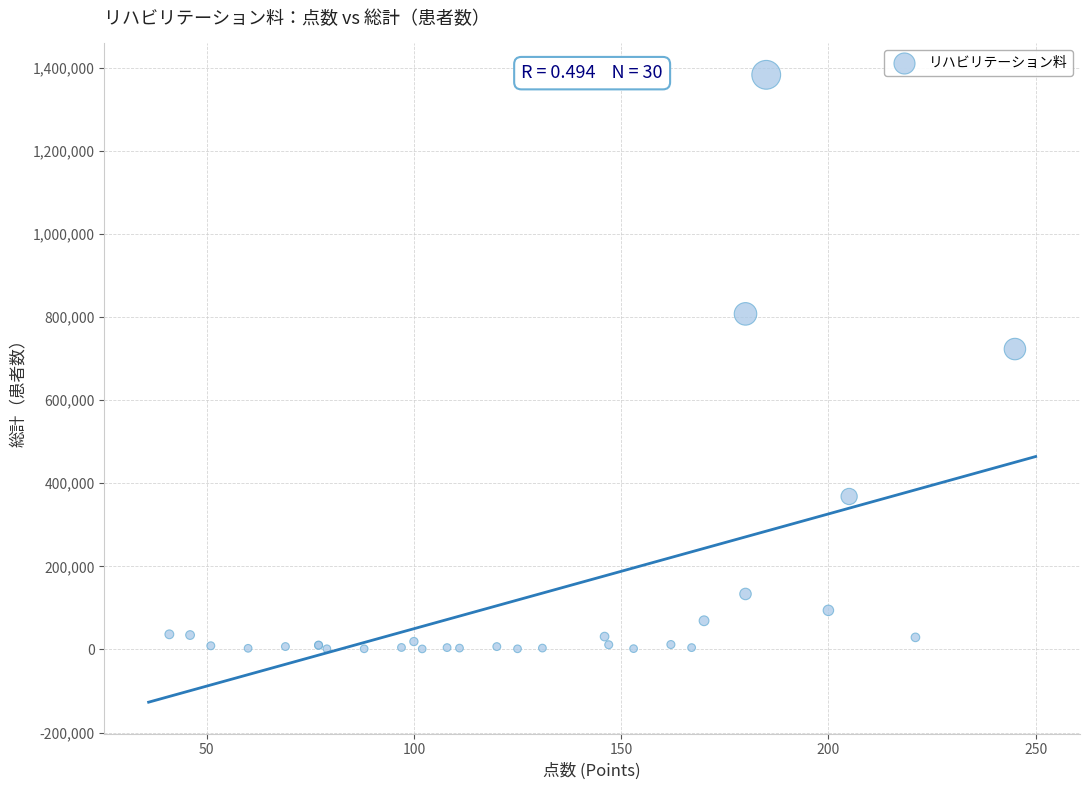

What Y value in the scatter plot is closest to 692347?

723200